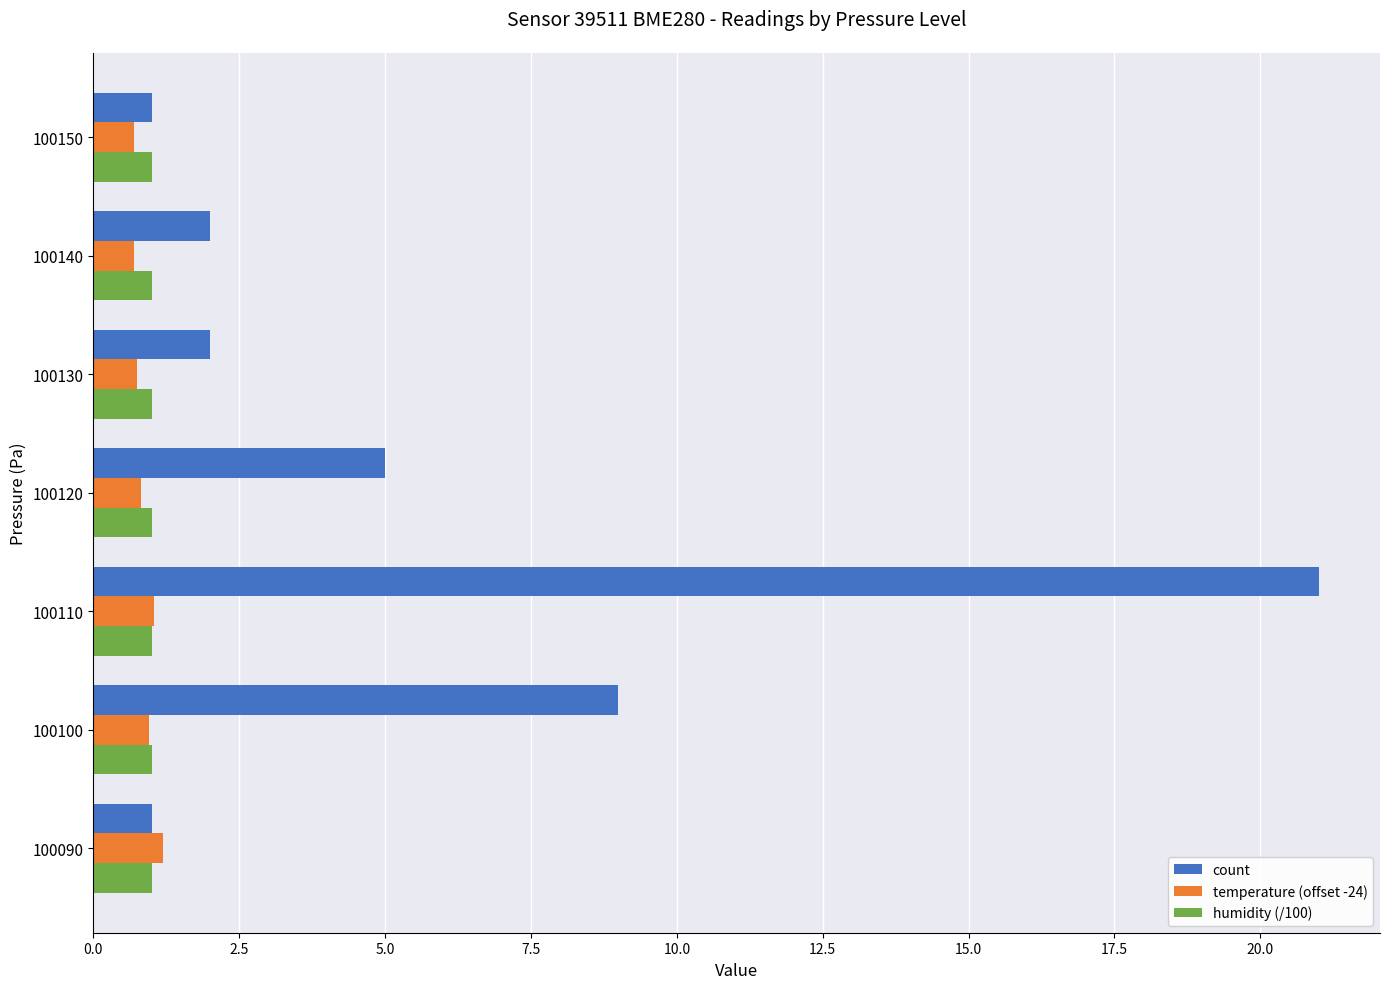

What is the approximate value of humidity (/100) at 100120?

1.0